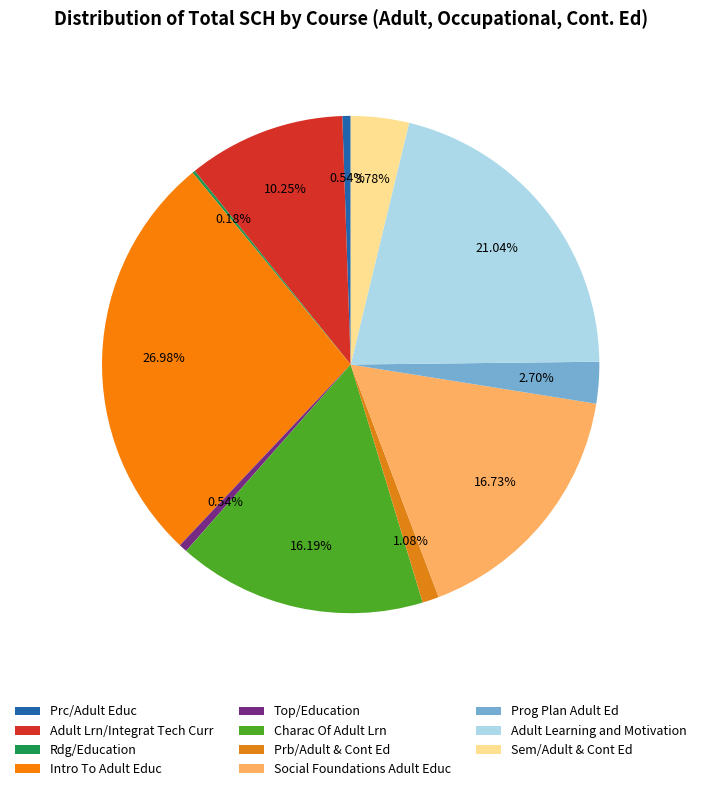

What portion of the pie excludes Sem/Adult & Cont Ed?

96.2%